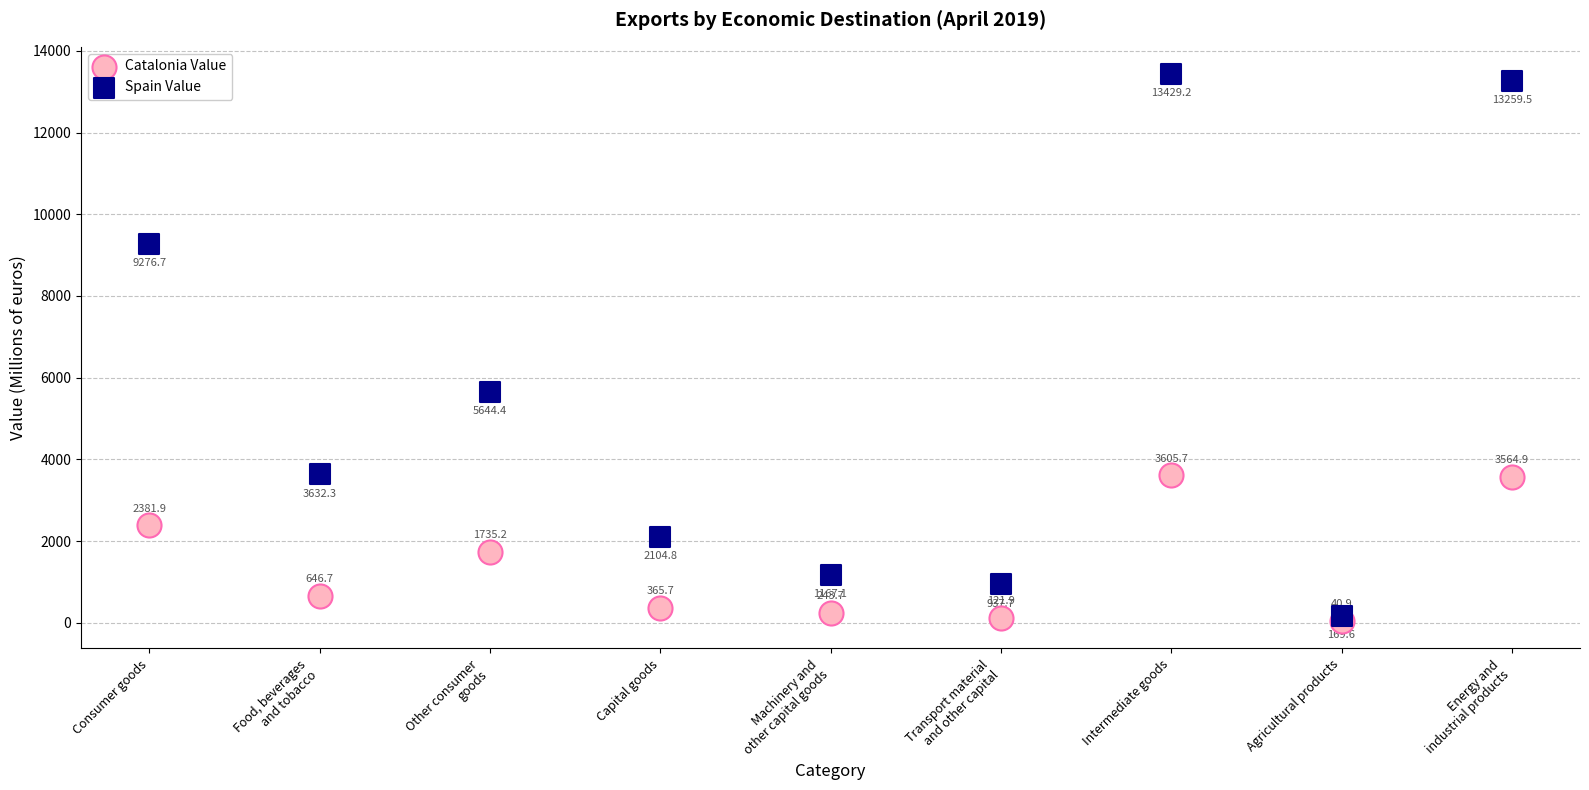

In the Spain Value series, what Y value is closest to 6799?

5644.4